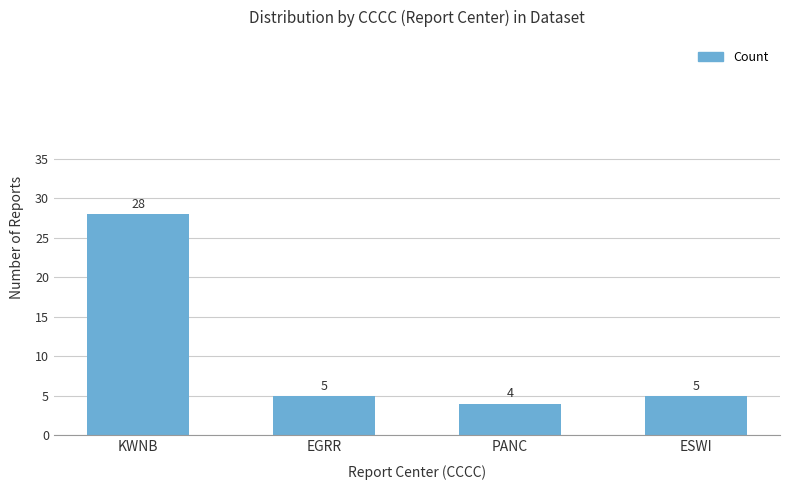

What value does the data have at EGRR?

5